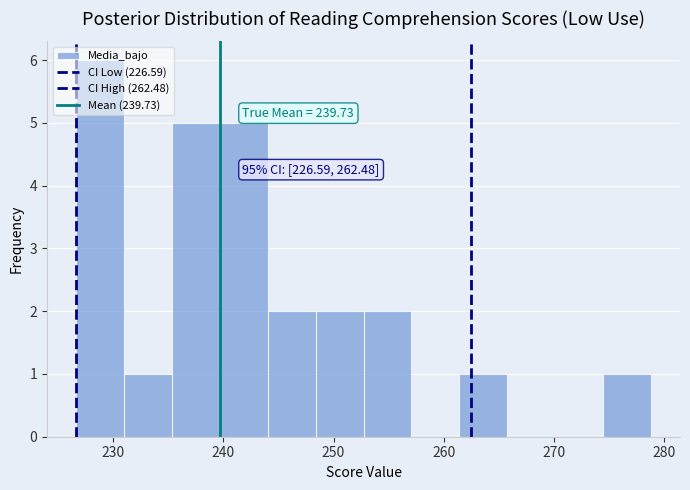

Over which range of the x-axis is the bar tallest?

227 to 231